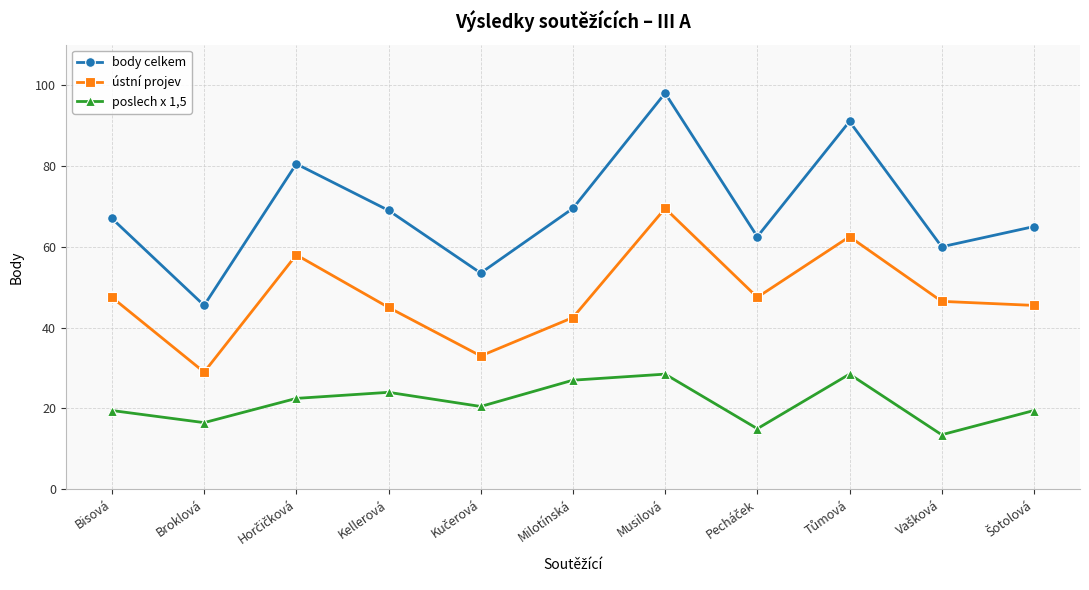

True or false: poslech x 1,5 and body celkem cross at least once.

False